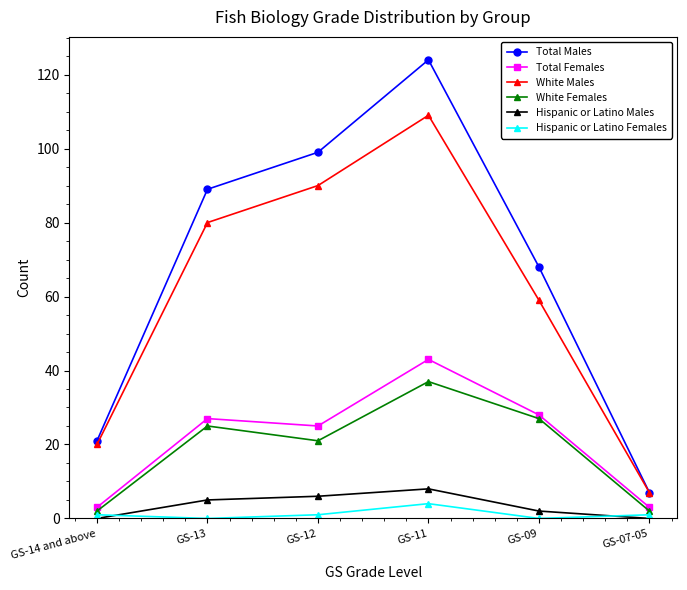

Which series has the largest total across all categories?

Total Males